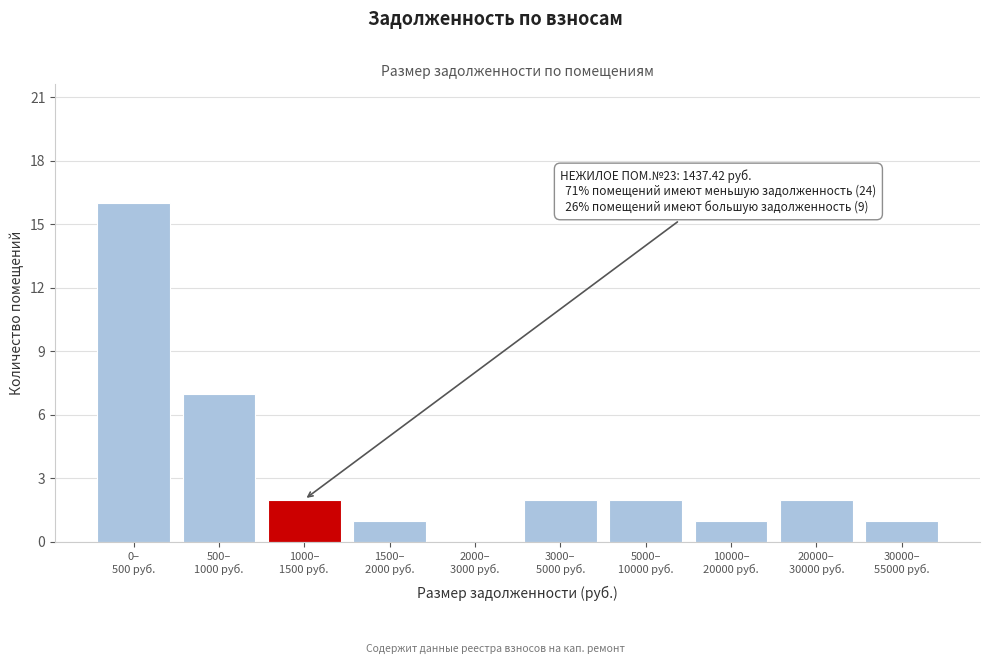

What is the sum of all values?

34